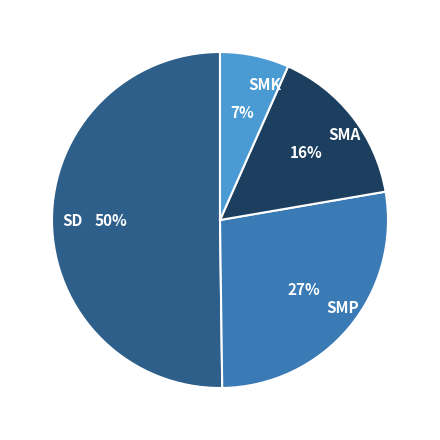

To the nearest percent, what percentage of the pie is SMA?

16%